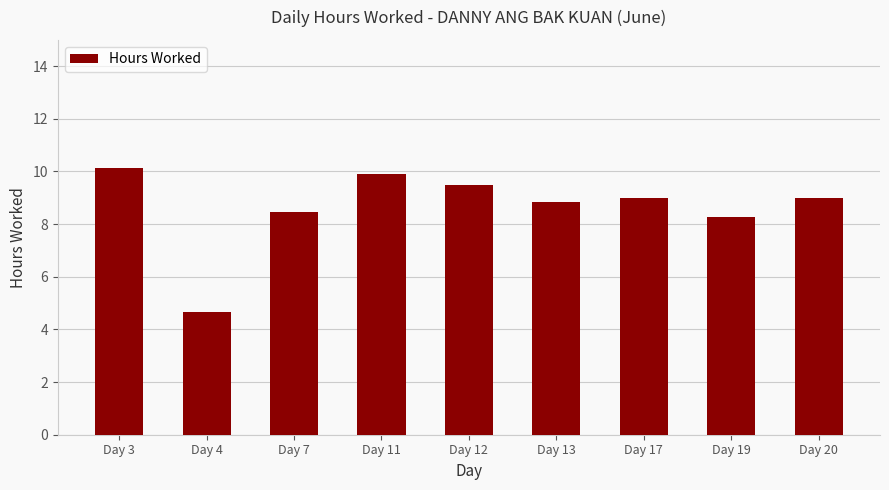

What is the difference between the maximum and minimum values?

5.5